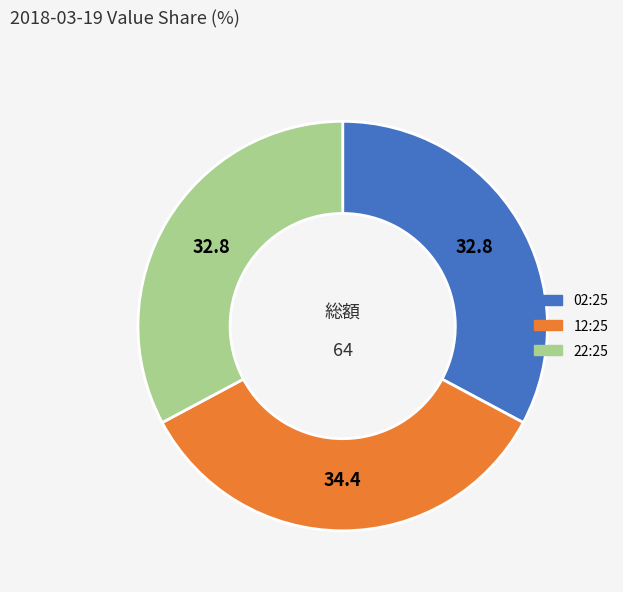

Count the number of slices in the pie.

3